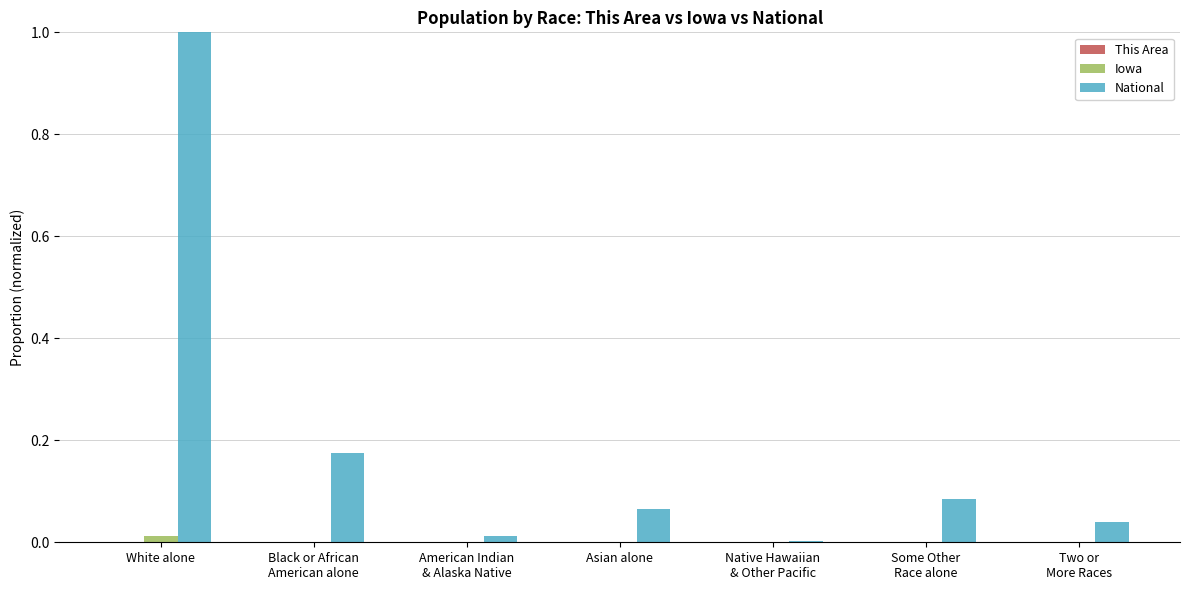

Between Some Other
Race alone and Two or
More Races, which series saw the biggest shift?

National